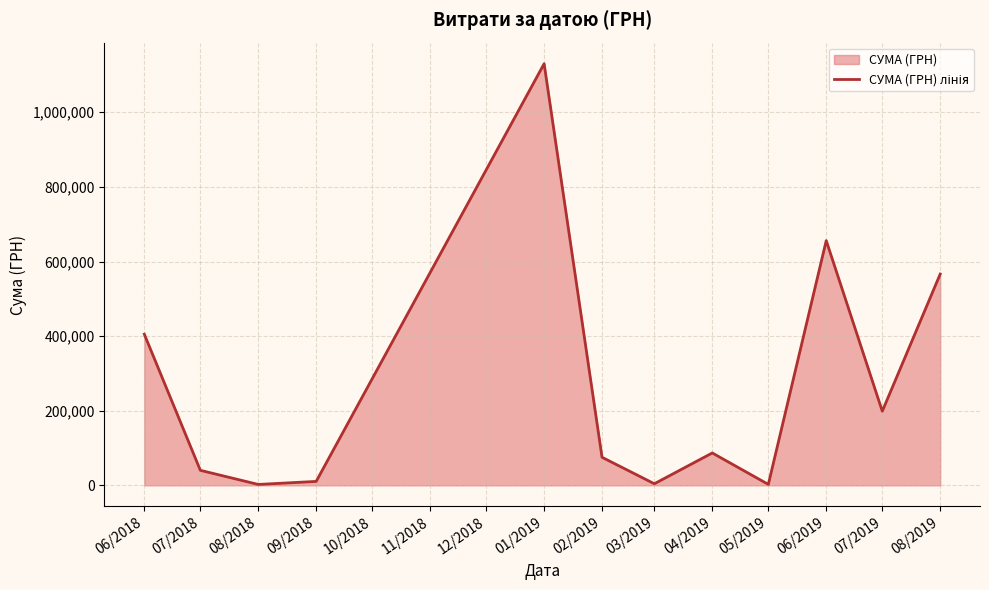

Which label corresponds to the smallest value in the chart?

08/2018